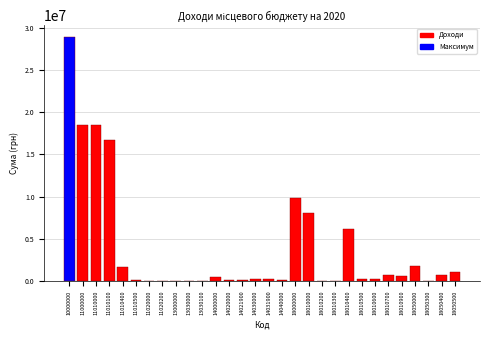

What is the greatest value displayed?

28866385